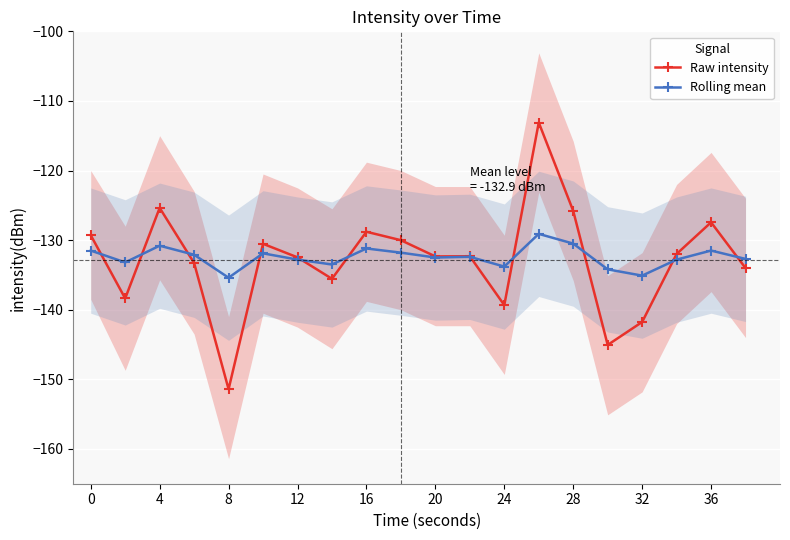

True or false: Raw intensity has more than 2 interior local peaks.

True